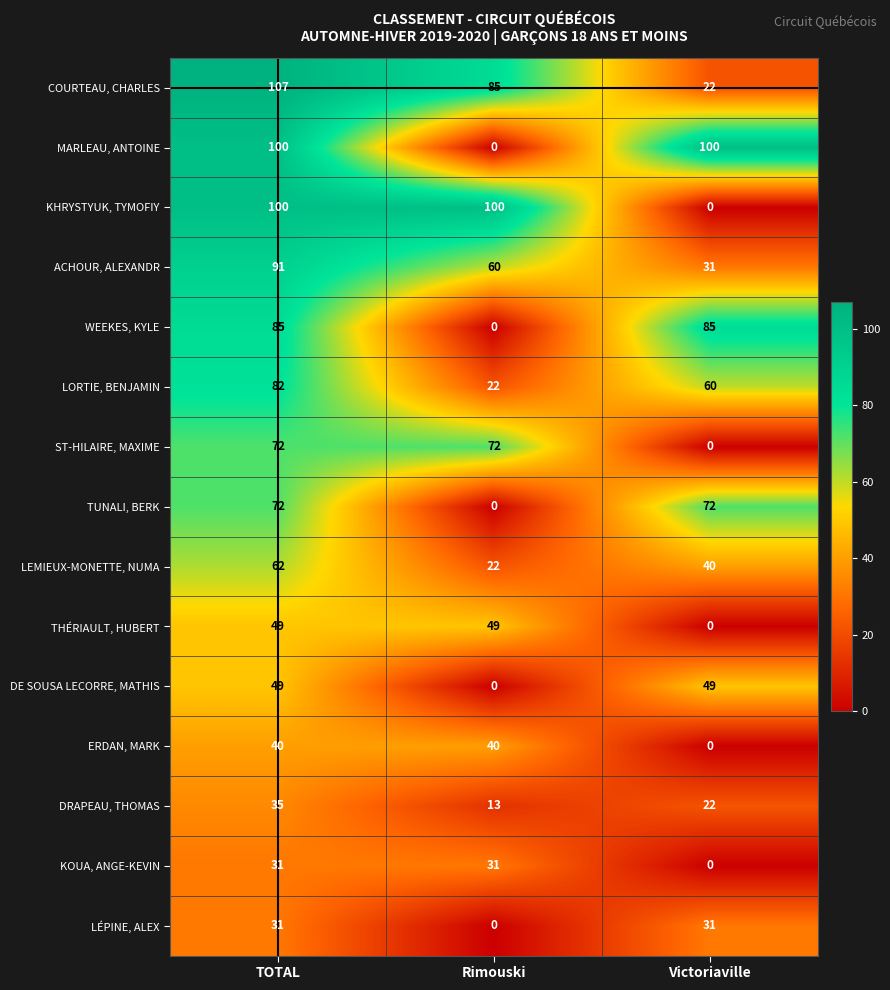

Which series changed the most between TOTAL and Victoriaville?

KHRYSTYUK, TYMOFIY